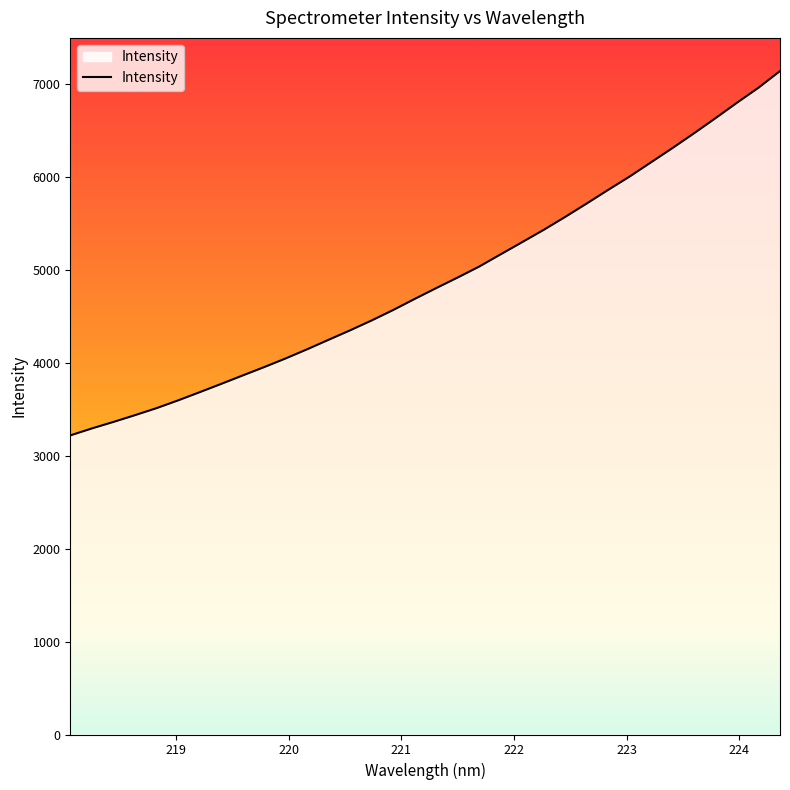

How many values are below 4801?

17